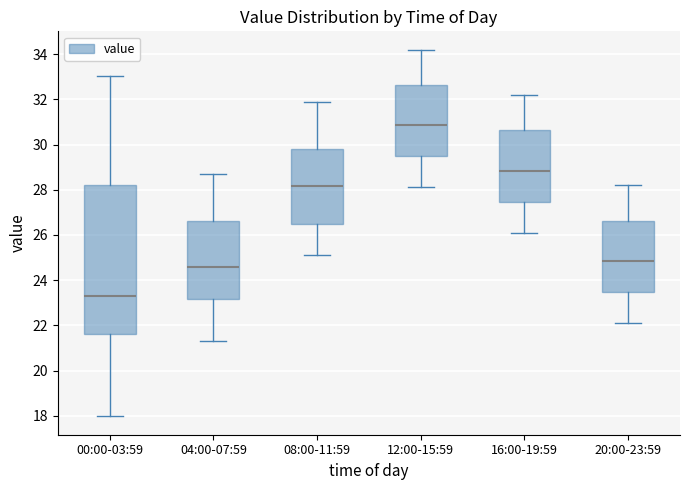

Which box has the highest median line?

12:00-15:59